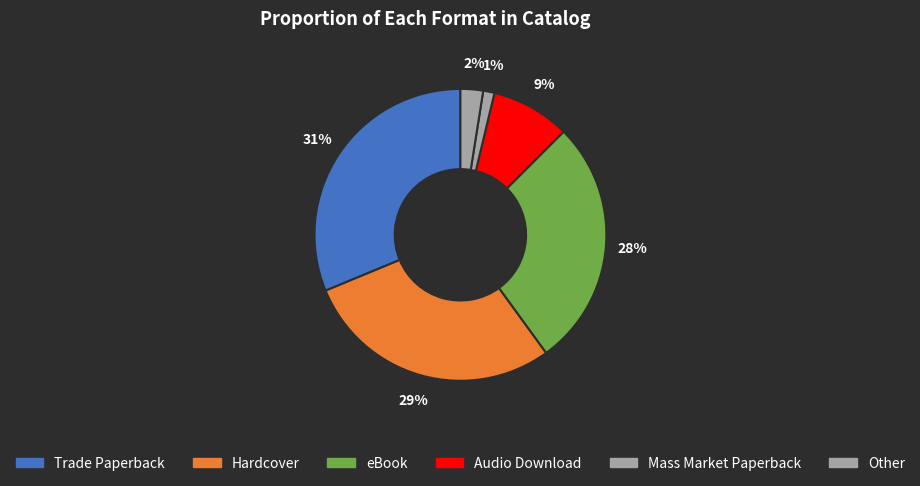

Count the number of slices in the pie.

6